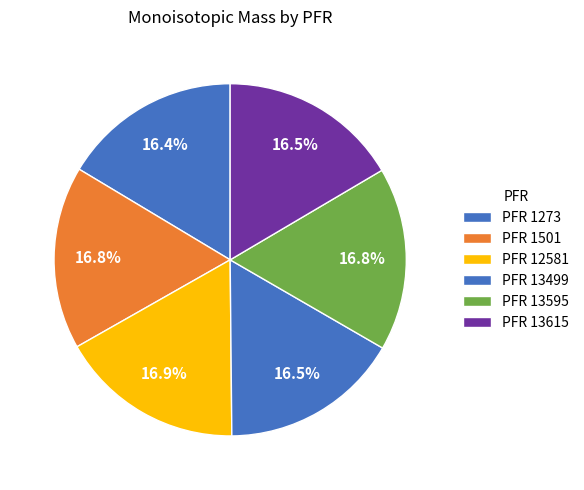

How many slices are in this pie chart?

6